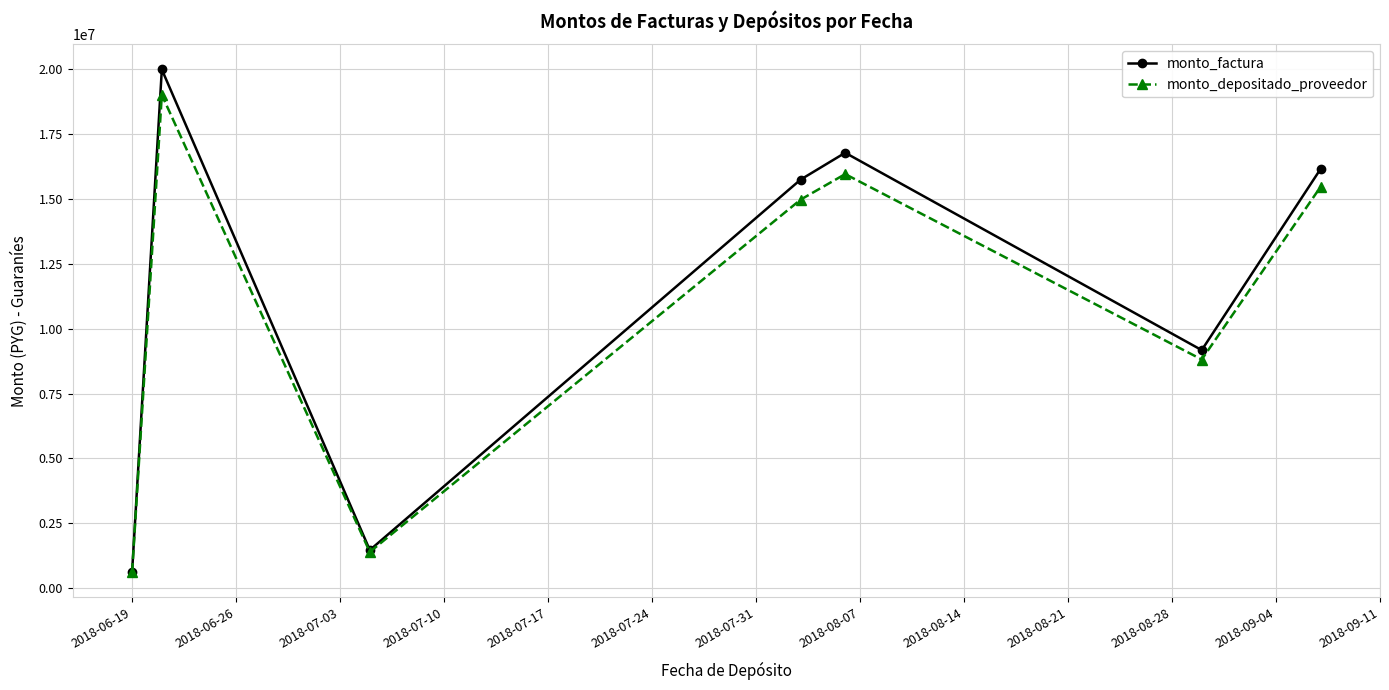

Which series has the largest range (max minus min)?

monto_factura